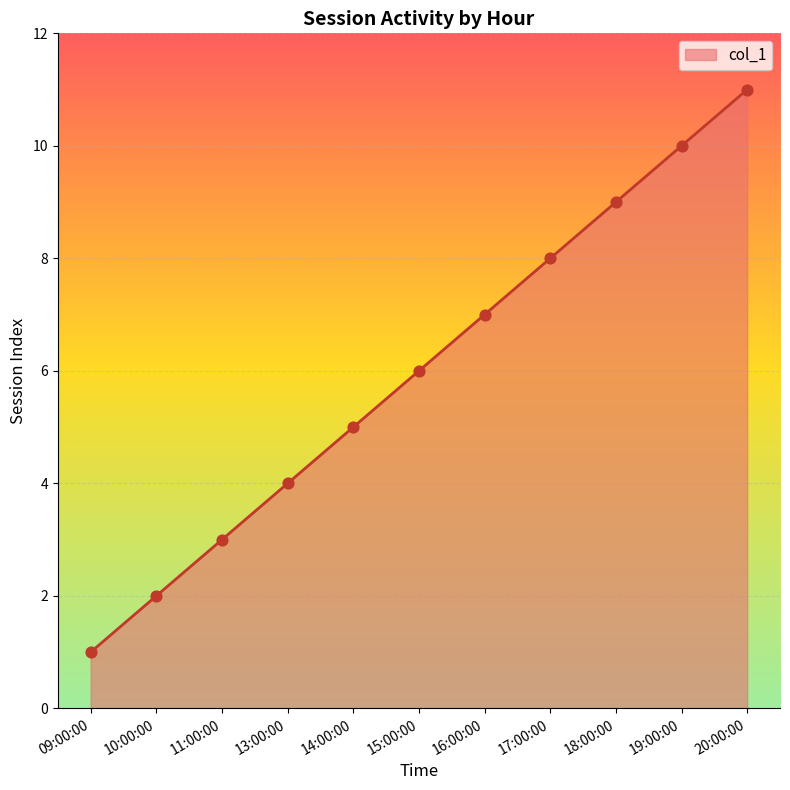

Which has a higher value, 14:00:00 or 19:00:00?

19:00:00